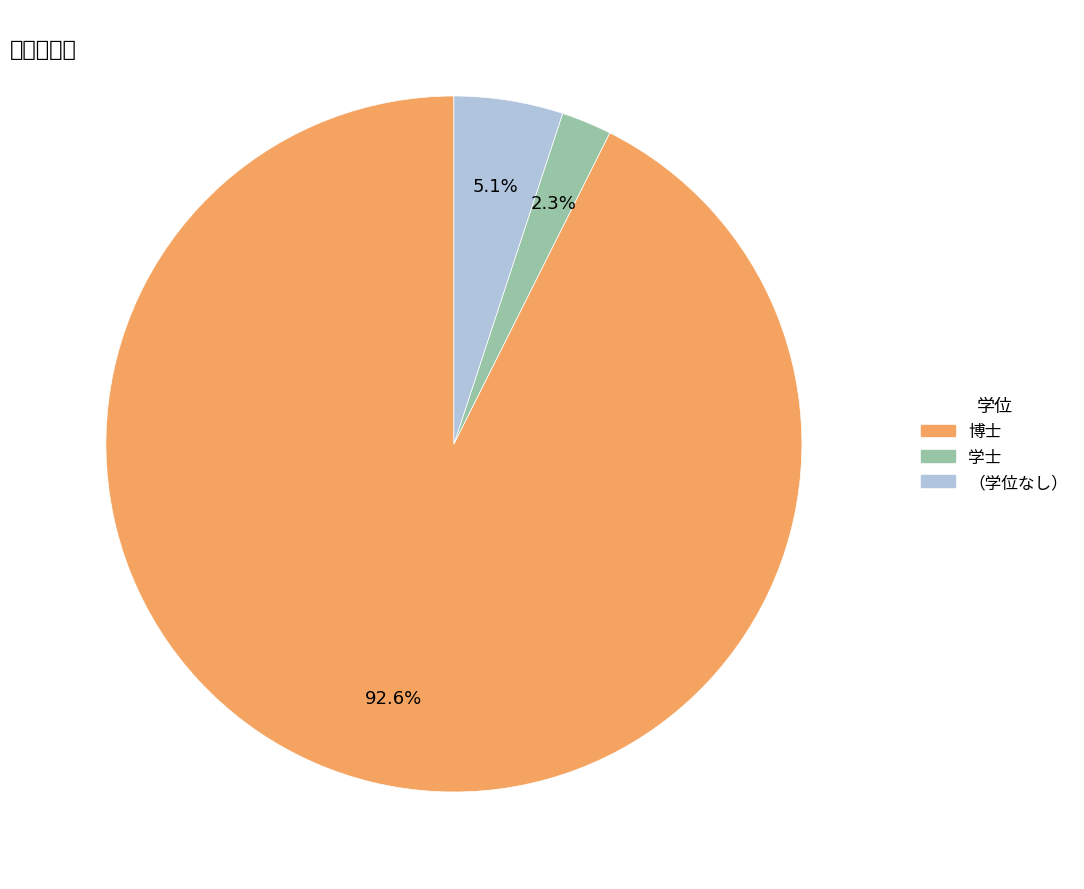

To the nearest percent, what is the average slice percentage?

33%